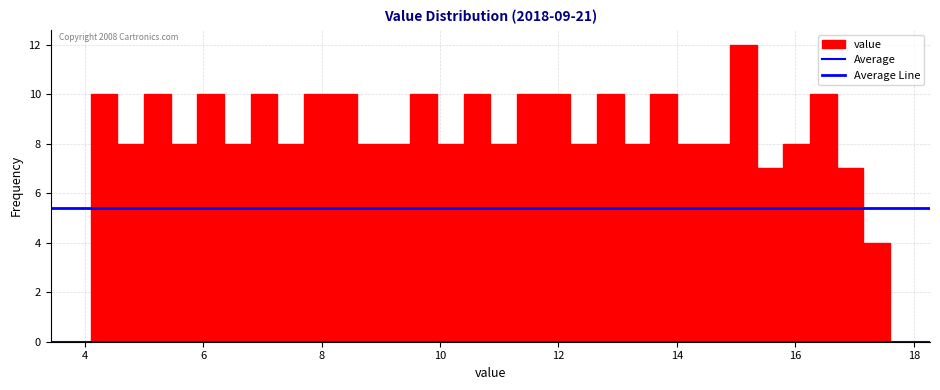

Read against the x-axis, roughly where is the centre of the tallest bar?

15.2